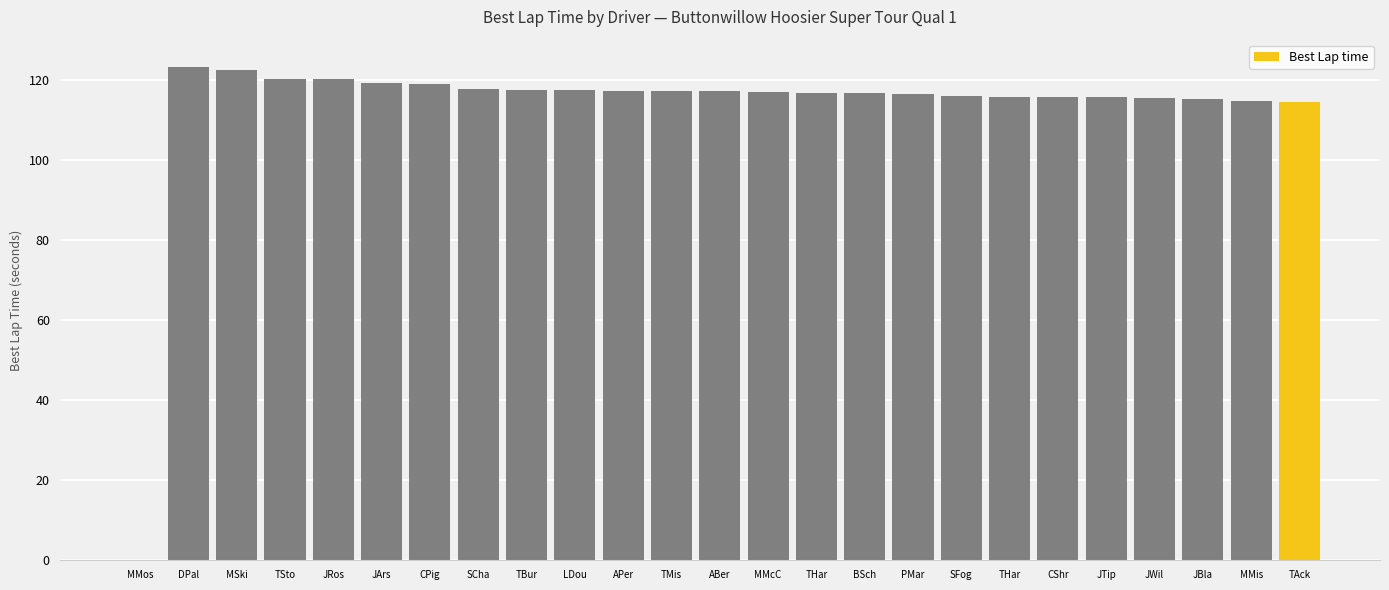

What is the ratio of the value at JBla to the value at BSch?

1.0